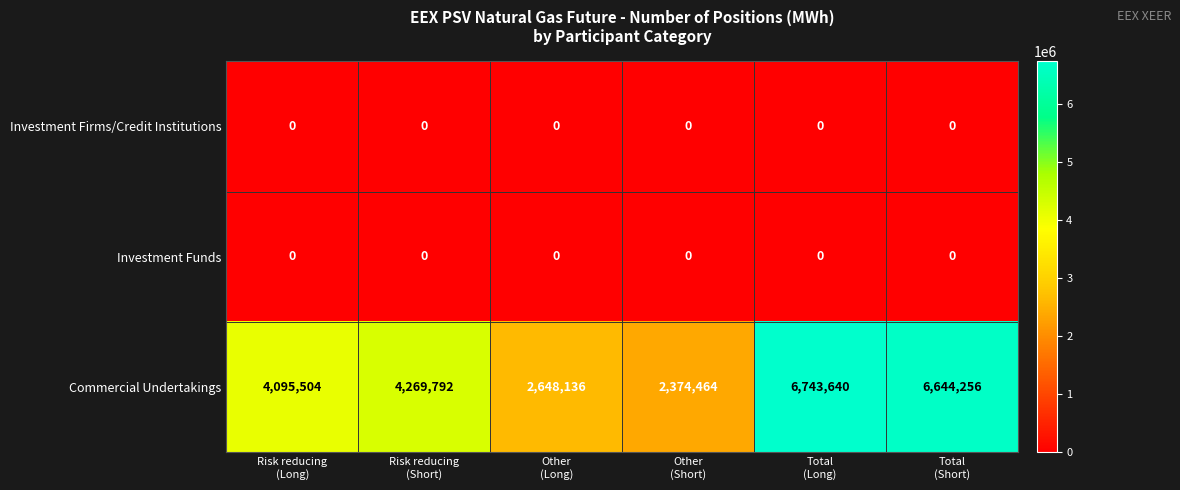

At how many categories does at least one series exceed 2163729?

6